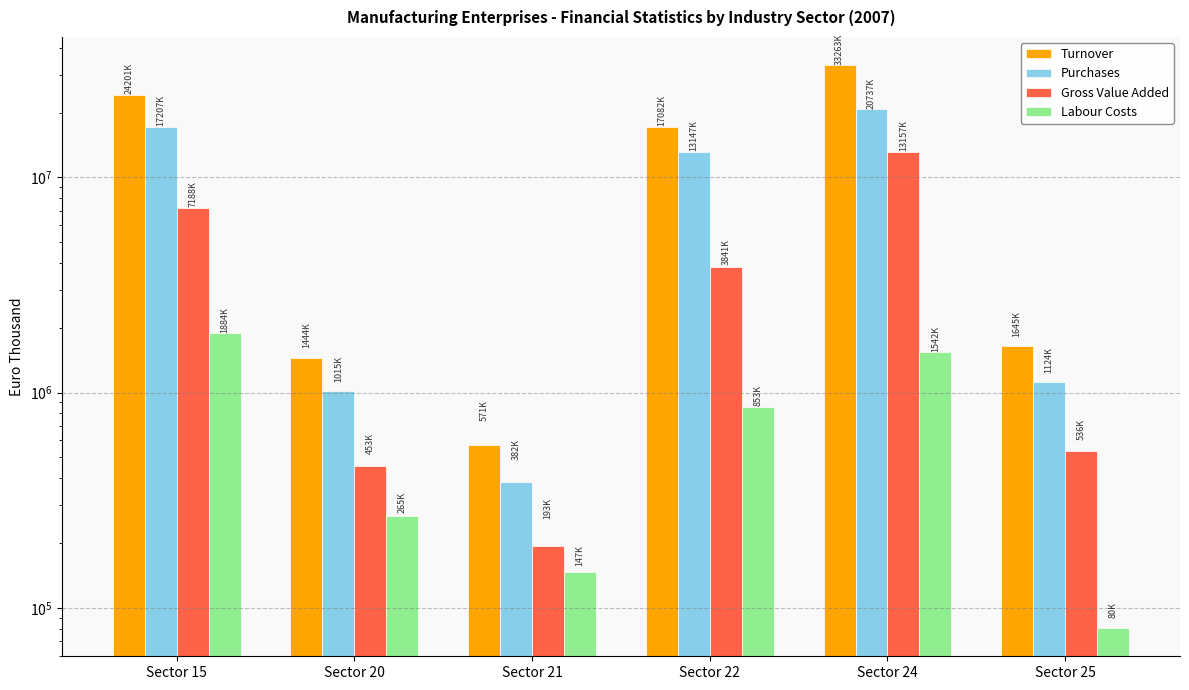

Rank the categories by Gross Value Added value from highest to lowest.

Sector 24, Sector 15, Sector 22, Sector 25, Sector 20, Sector 21